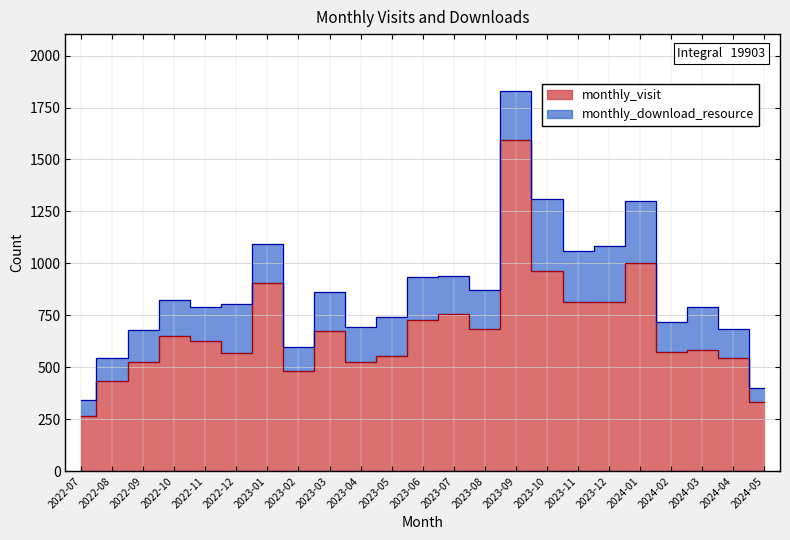

Where is the first local maximum?

2022-10